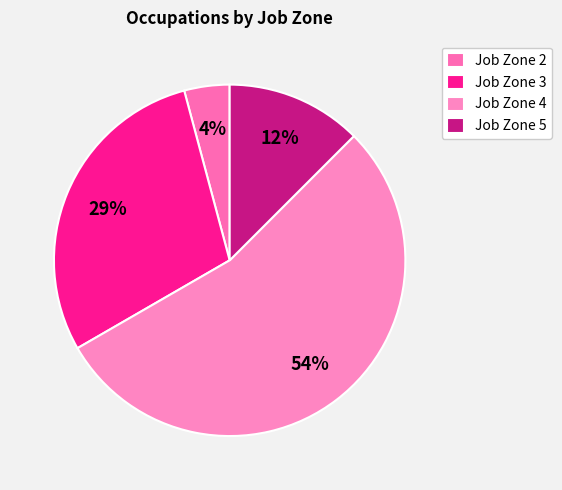

Does any single category account for the majority?

Yes